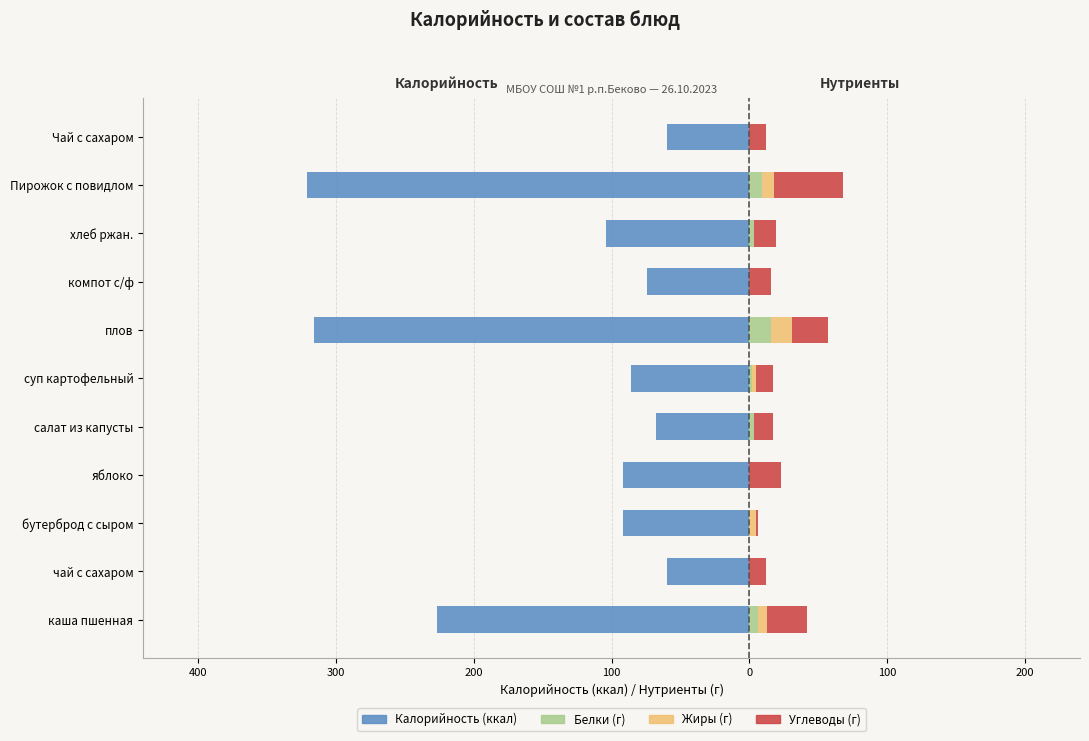

Reading right to left, what are all the values shown in this chart?

Калорийность: -60	-321	-104	-74	-316	-86	-68	-92	-92	-60	-227
Белки: 0	9	3	0	16	2	3	0	0	0	6
Жиры: 0	9	0	0	15	3	0	0	5	0	7
Углеводы: 12	50	16	16	26	12	14	23	1	12	29